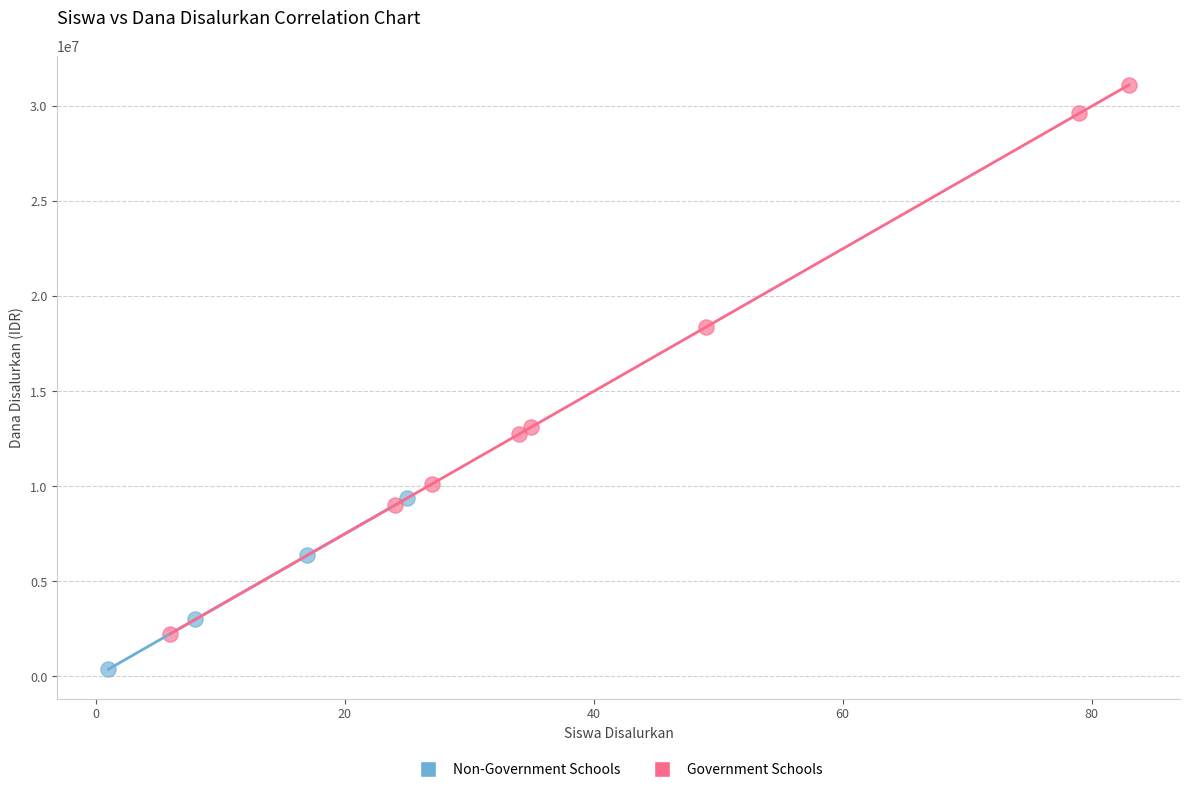

What are all the series names shown in the legend?

Non-Government Schools, Government Schools